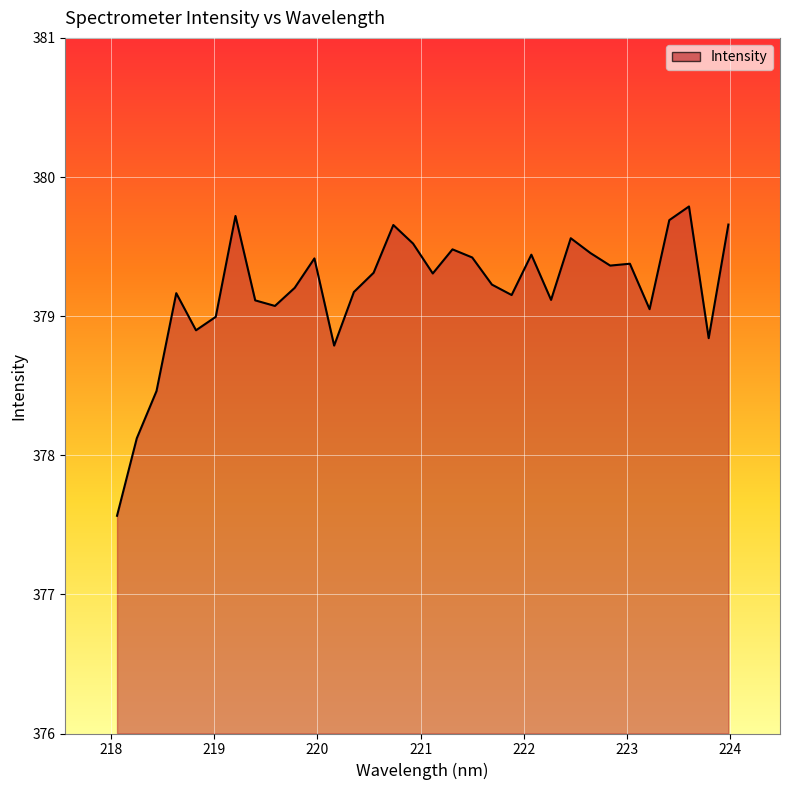

How many categories are shown in the chart?

32